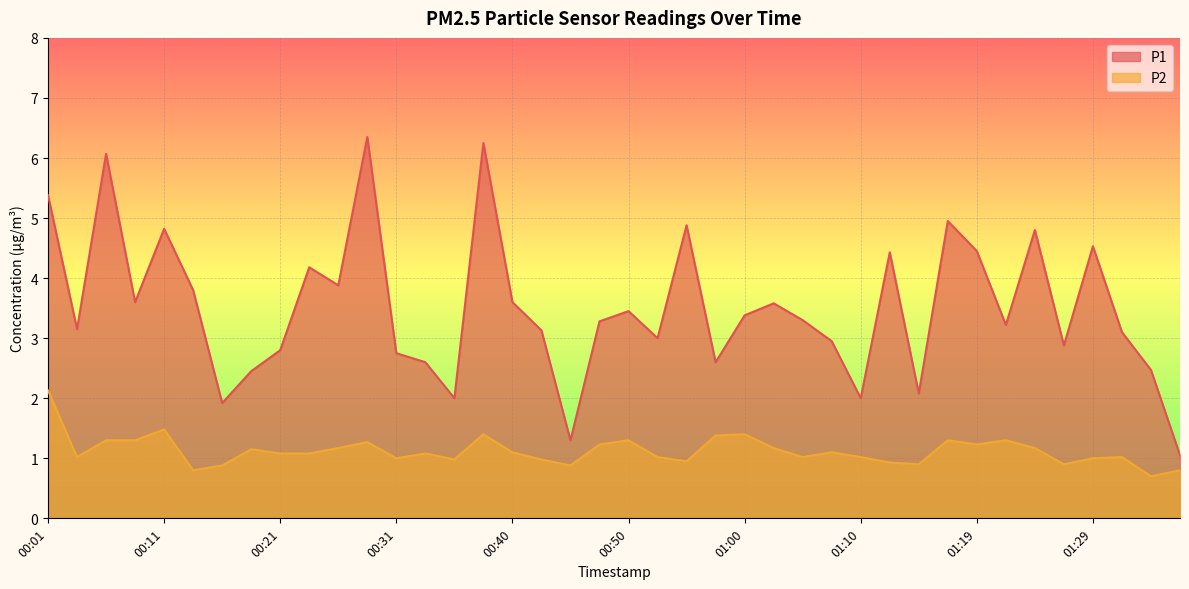

True or false: P2 and P1 cross at least once.

False